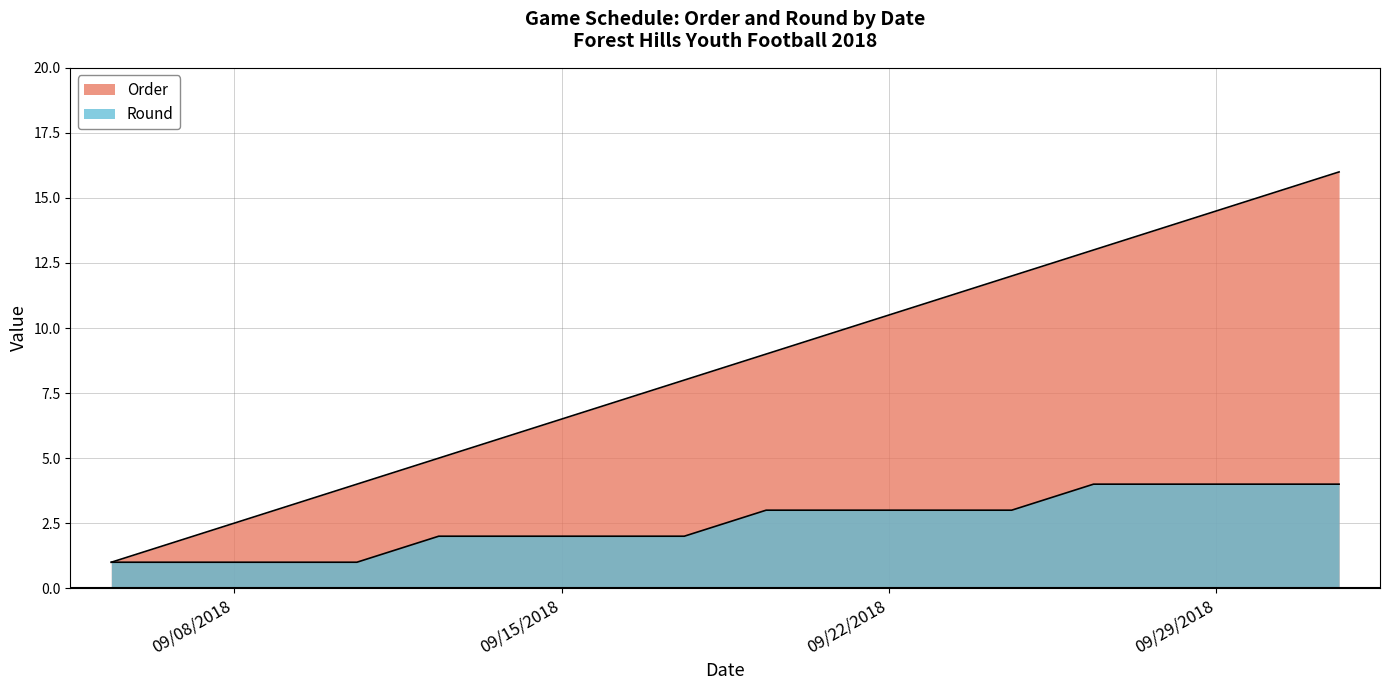

How many lines are shown in the chart?

2